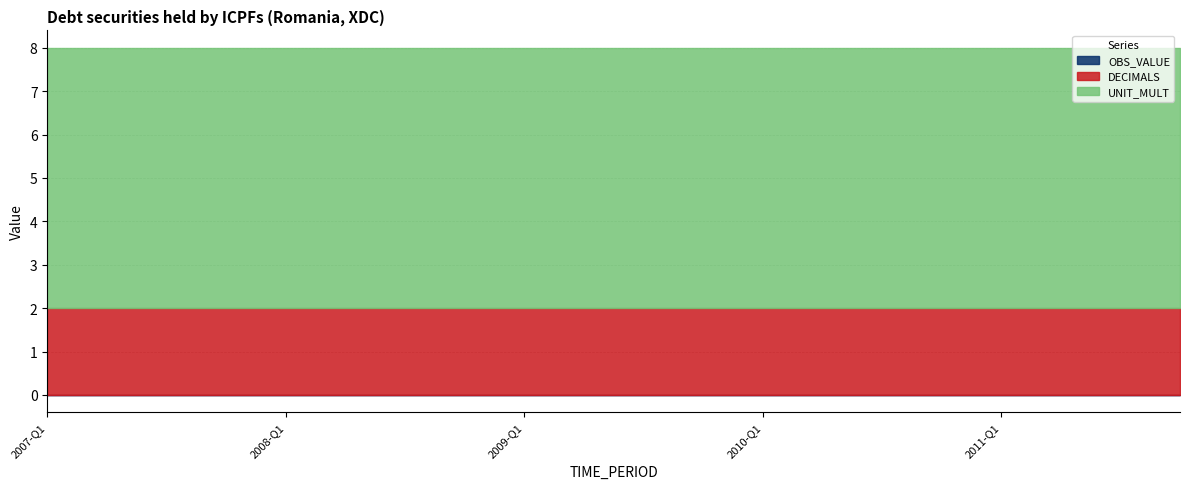

Which series has the largest total across all categories?

UNIT_MULT